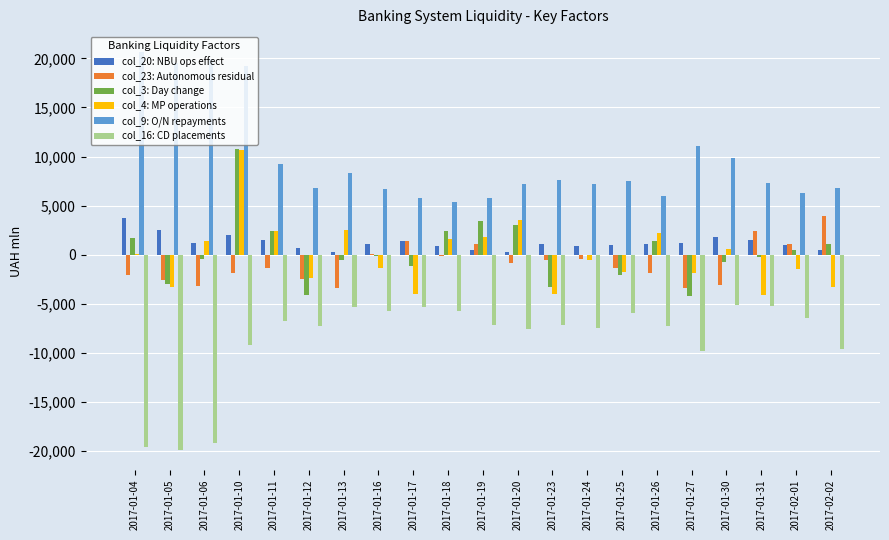

The value of col_4: MP operations at 2017-01-06 is 1405.8. True or false?

True